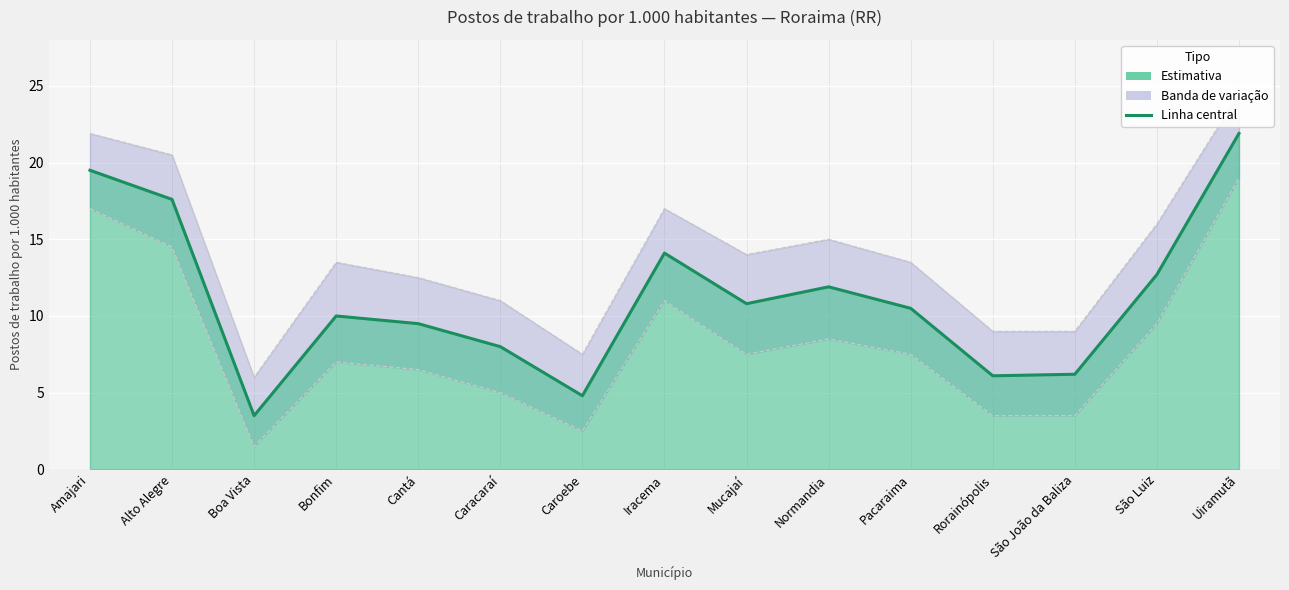

What is the label of the 9th point from the left?

Mucajaí